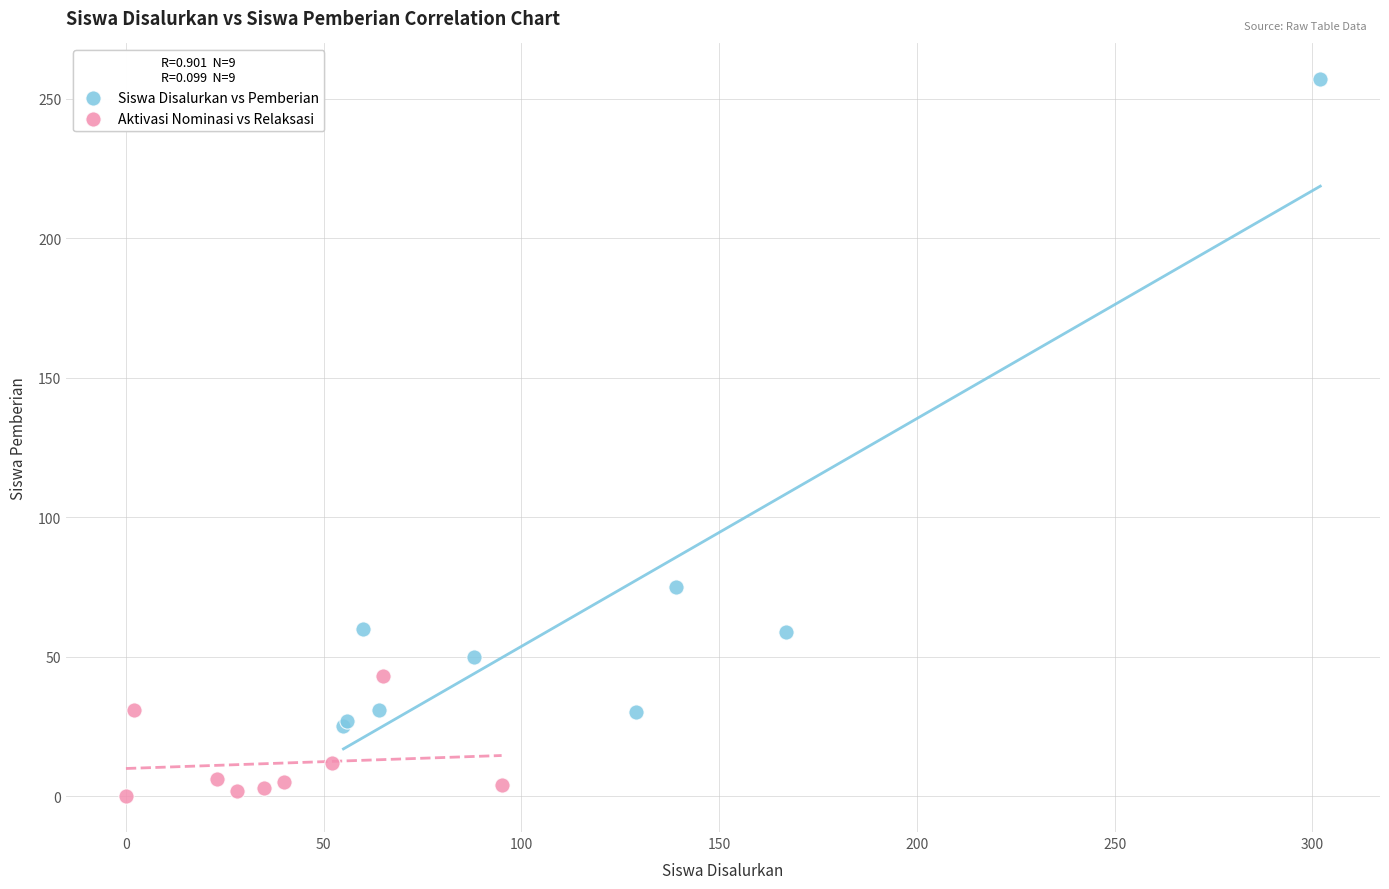

Which series contains the highest Y value?

Siswa Disalurkan vs Pemberian